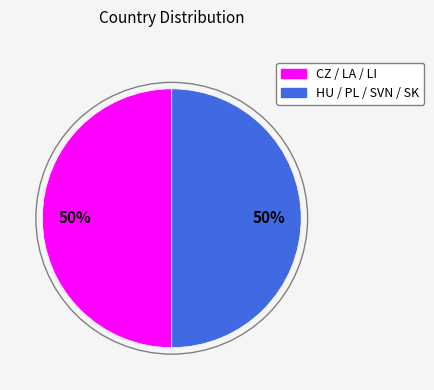

How many slices are in this pie chart?

2